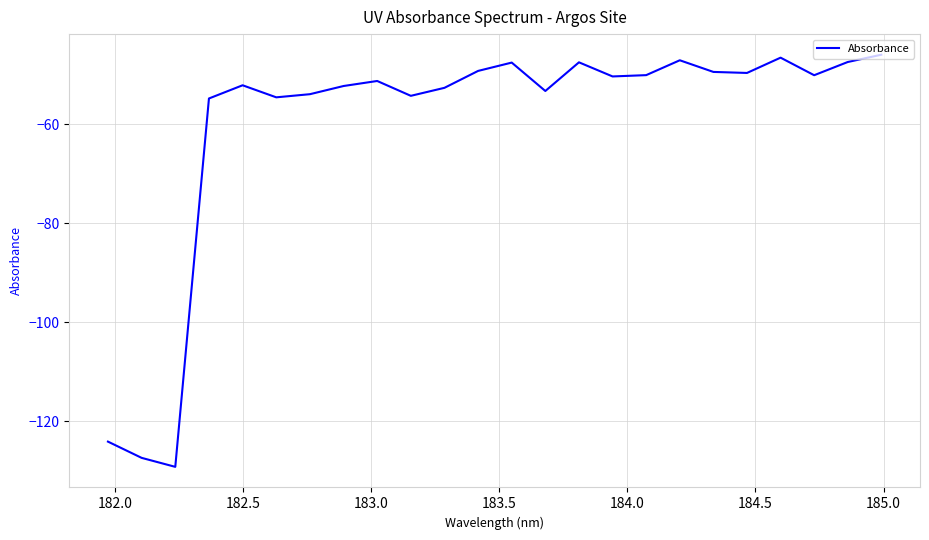

What is the smallest value displayed?

-129.3